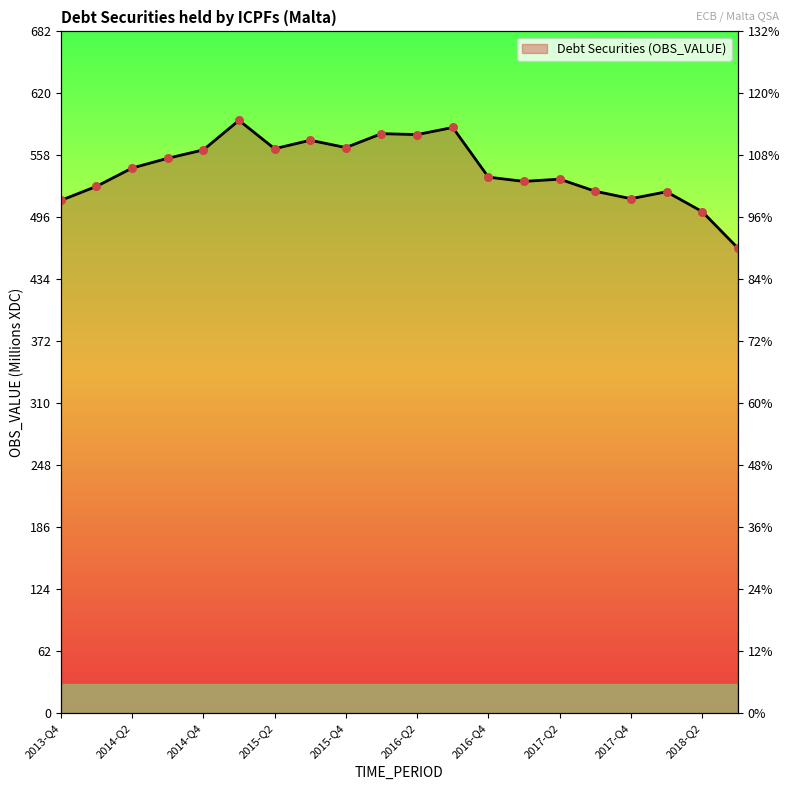

What is the ratio of the value at 2015-Q2 to the value at 2017-Q4?

1.1